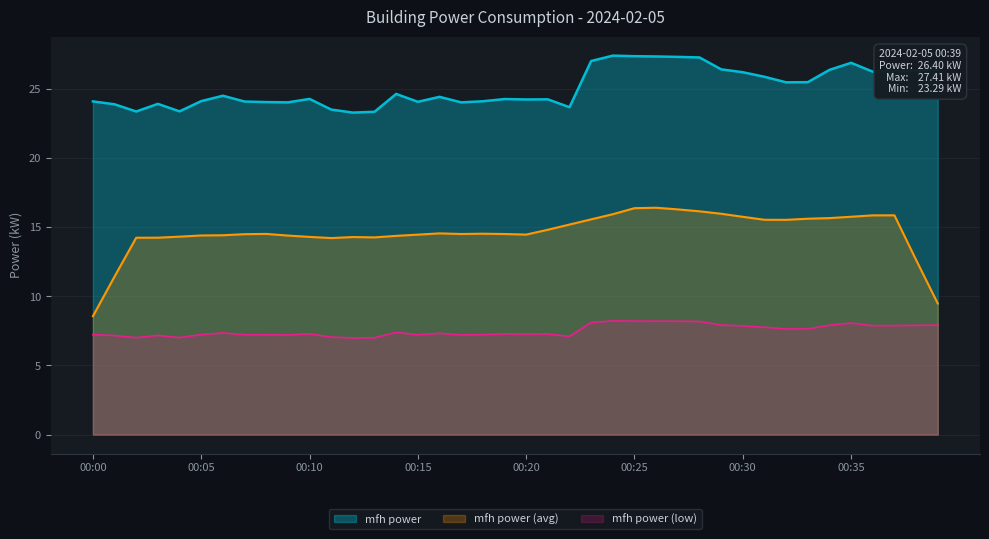

Which label corresponds to the smallest value in the chart?

00:12